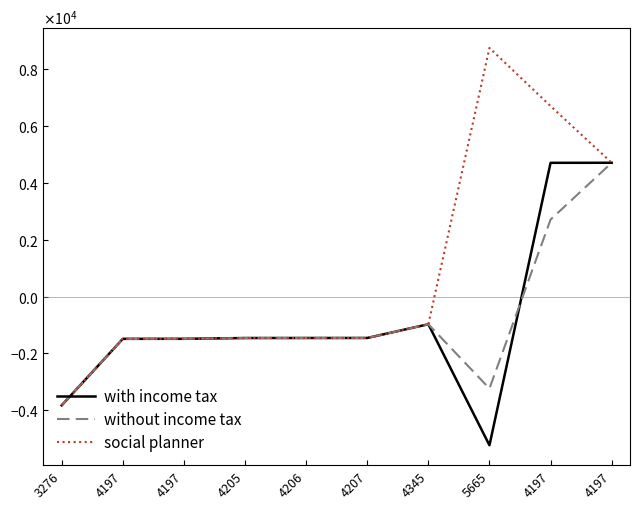

True or false: without income tax and social planner cross at least once.

False